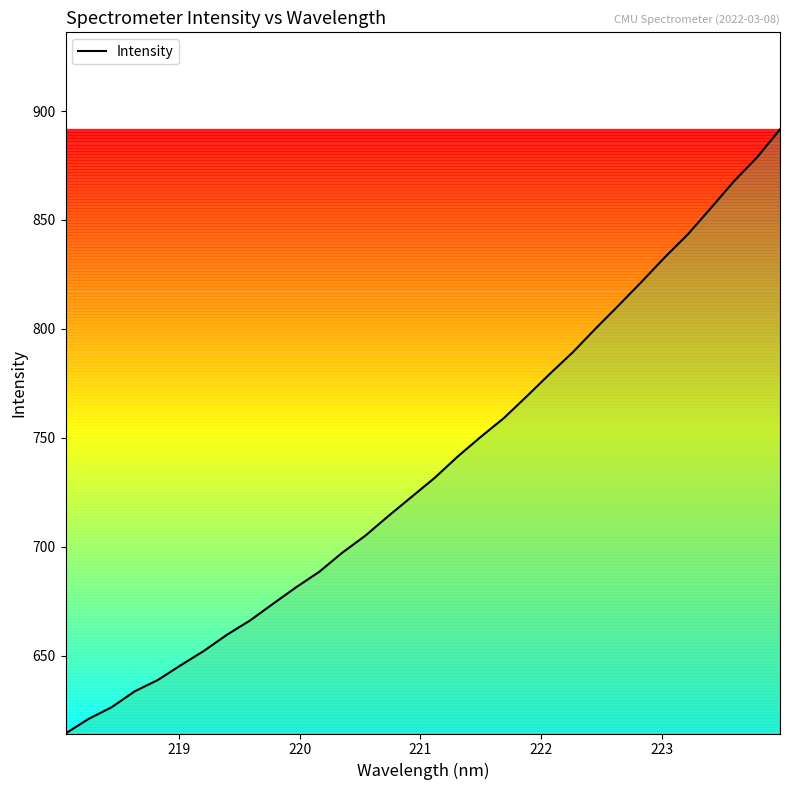

What is the difference between the maximum and minimum values?

277.4